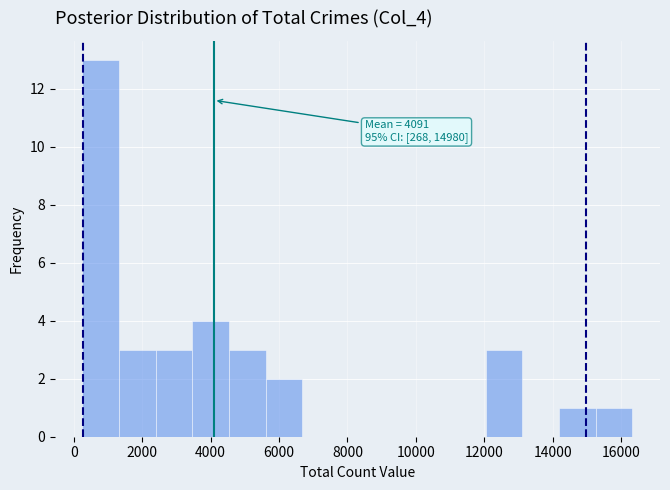

Over which range of the x-axis is the bar tallest?

200 to 1400